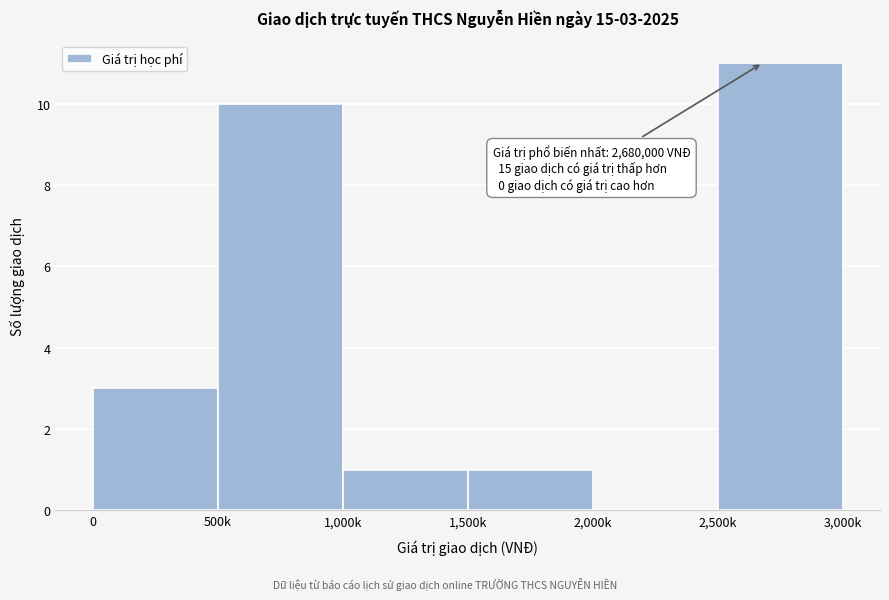

Reading right to left, list all the values displayed in this chart.

2,500k=11	2,000k=0	1,500k=1	1,000k=1	500k=10	0=3